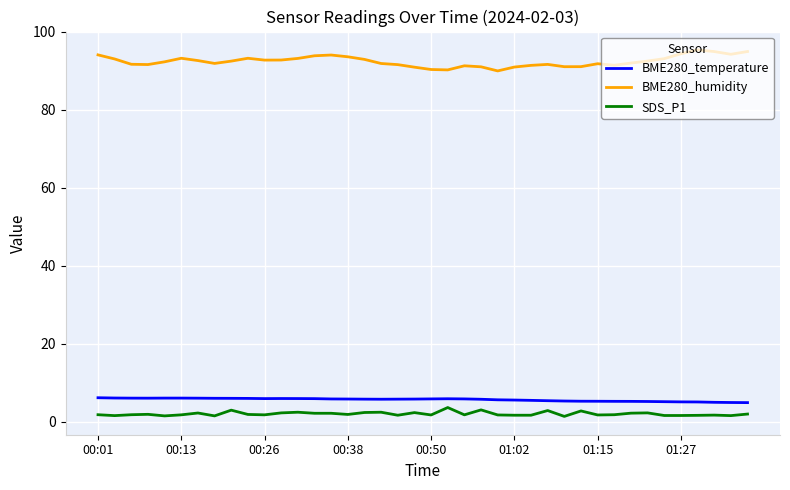

What is the maximum value for BME280_humidity?

95.3